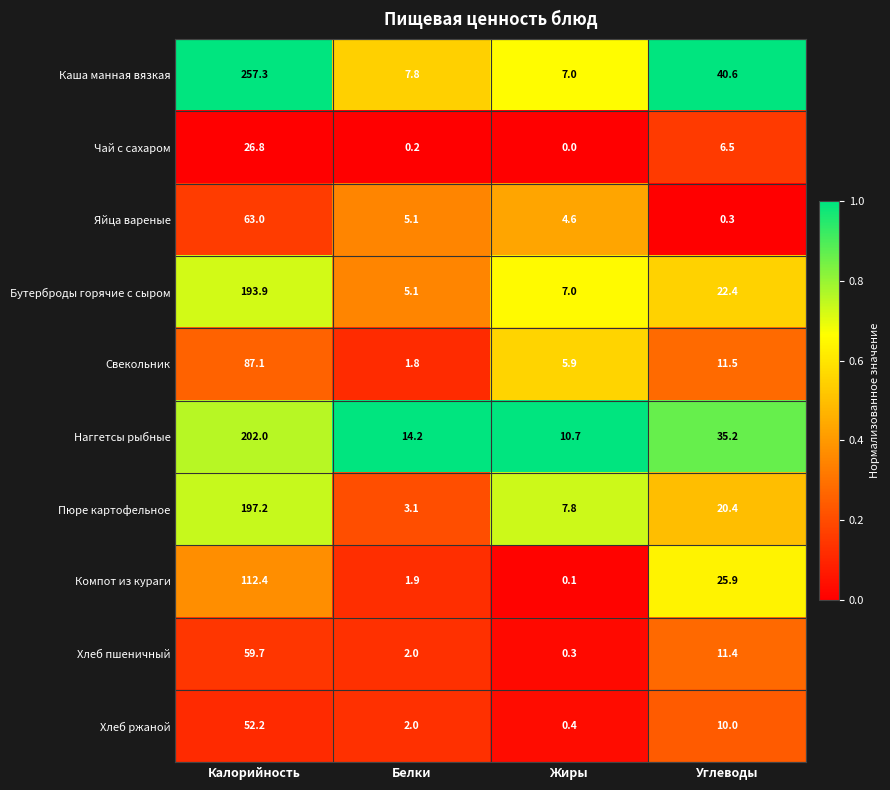

Rank the categories by Свекольник value from highest to lowest.

Калорийность, Углеводы, Жиры, Белки